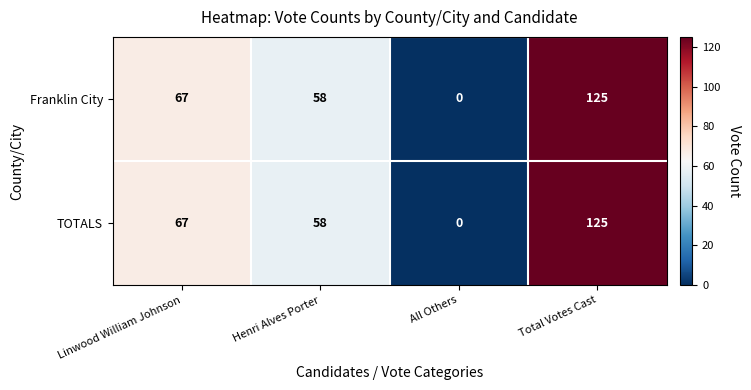

Rank the categories by TOTALS value from highest to lowest.

Total Votes Cast, Linwood William Johnson, Henri Alves Porter, All Others